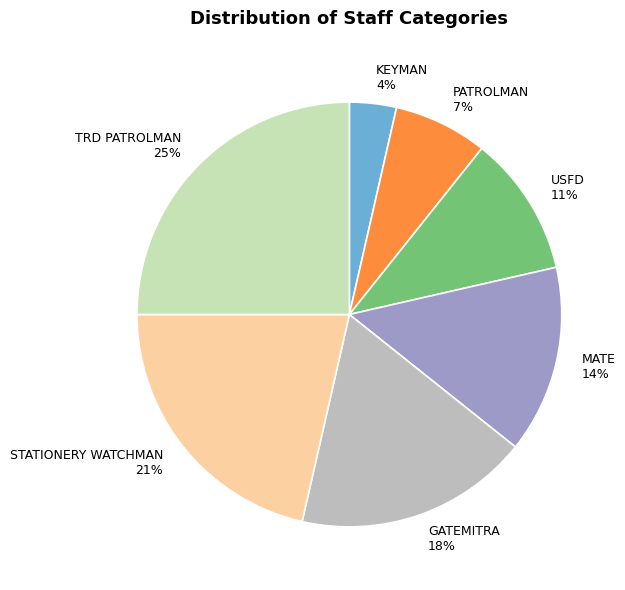

What is the largest slice in the pie chart?

TRD PATROLMAN